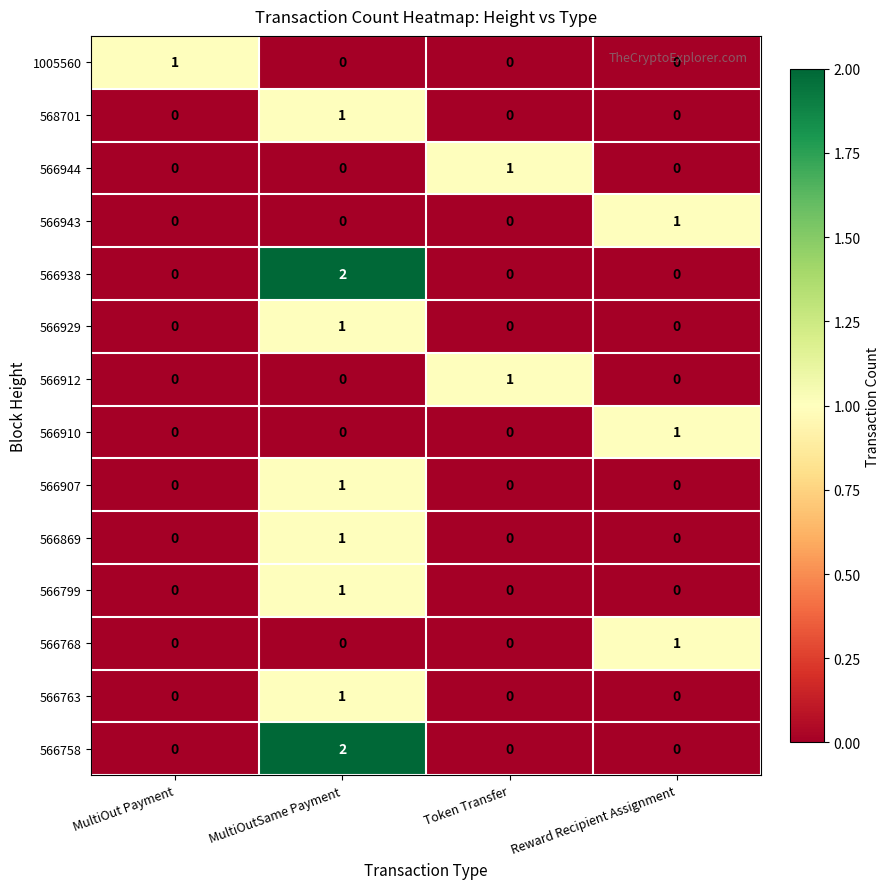

Count the 566910 values in the range 0 to 1.

4